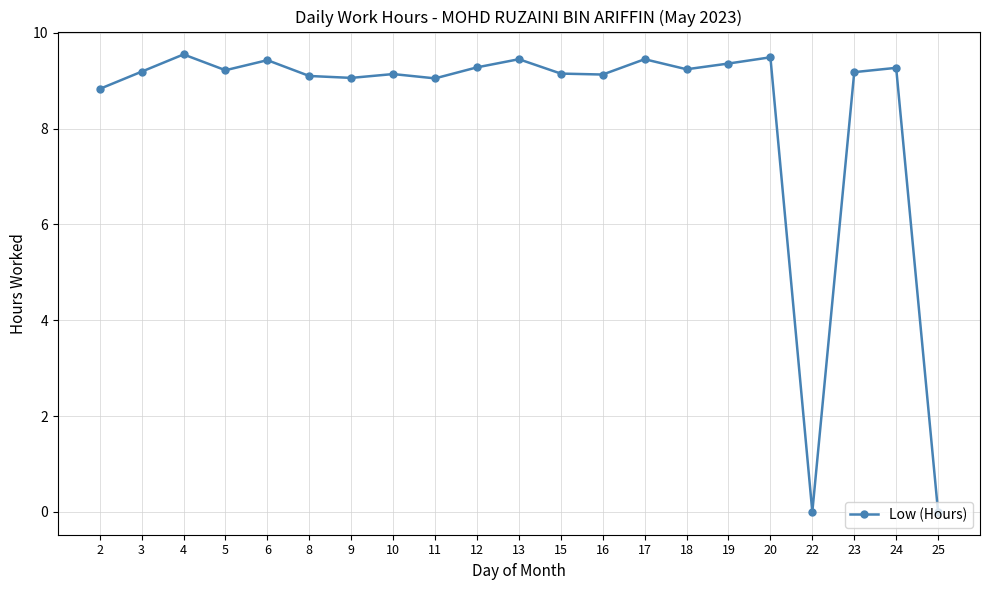

Count the number of categories in the chart.

21